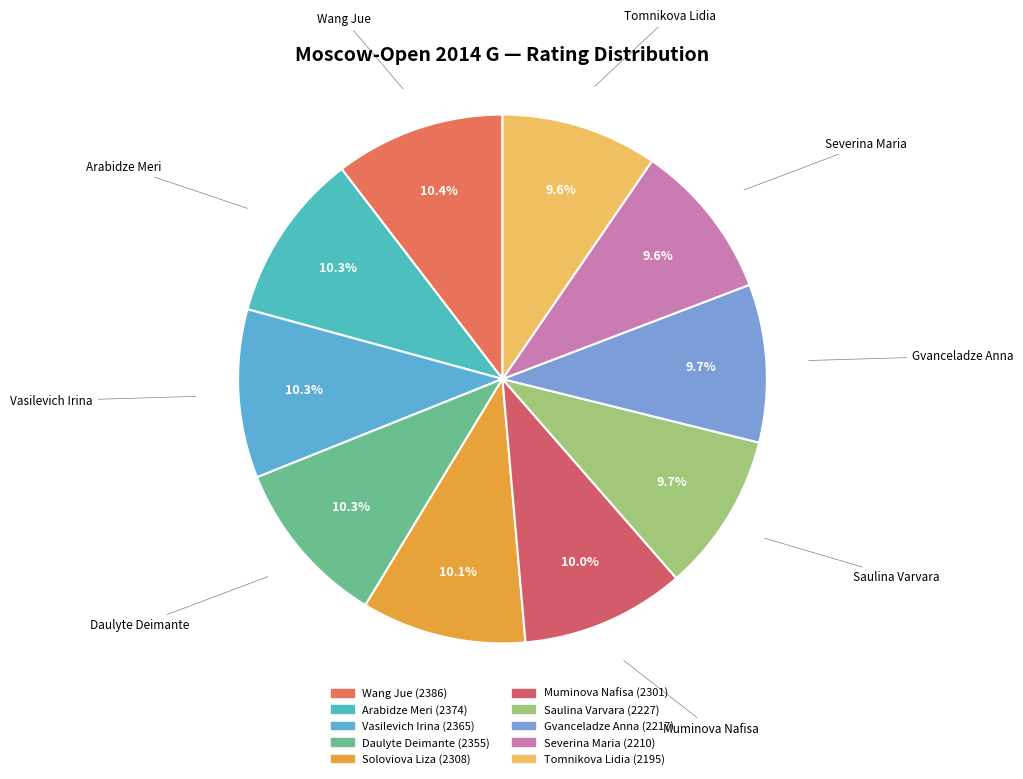

Do Vasilevich Irina and Arabidze Meri together represent more than half of the pie?

No